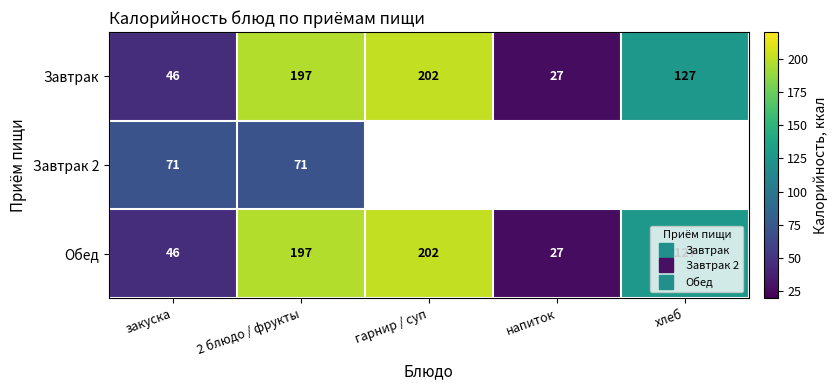

Which series changed the most between закуска and хлеб?

Завтрак